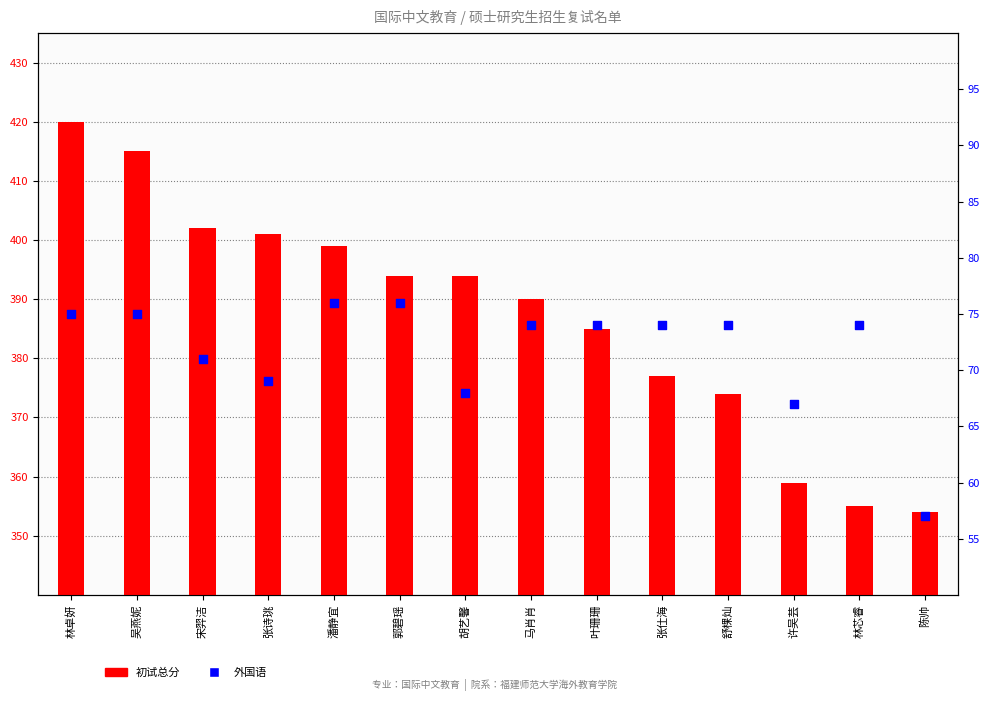

Which series reaches the maximum Y coordinate?

初试总分